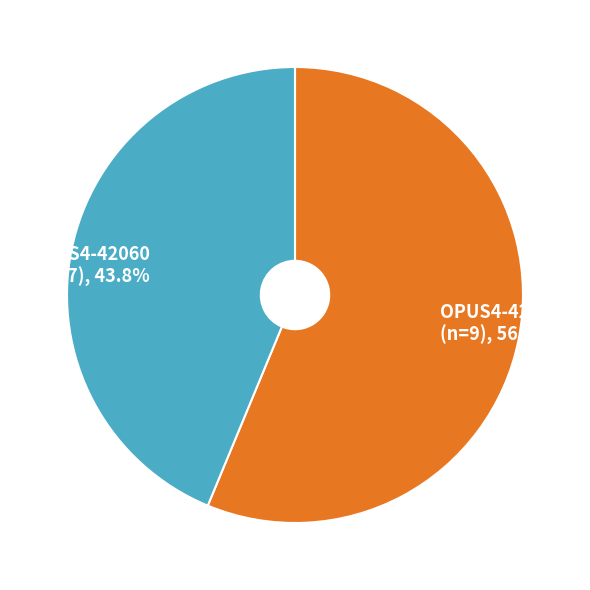

Is the sum of OPUS4-42696 and OPUS4-42060 greater than half?

Yes